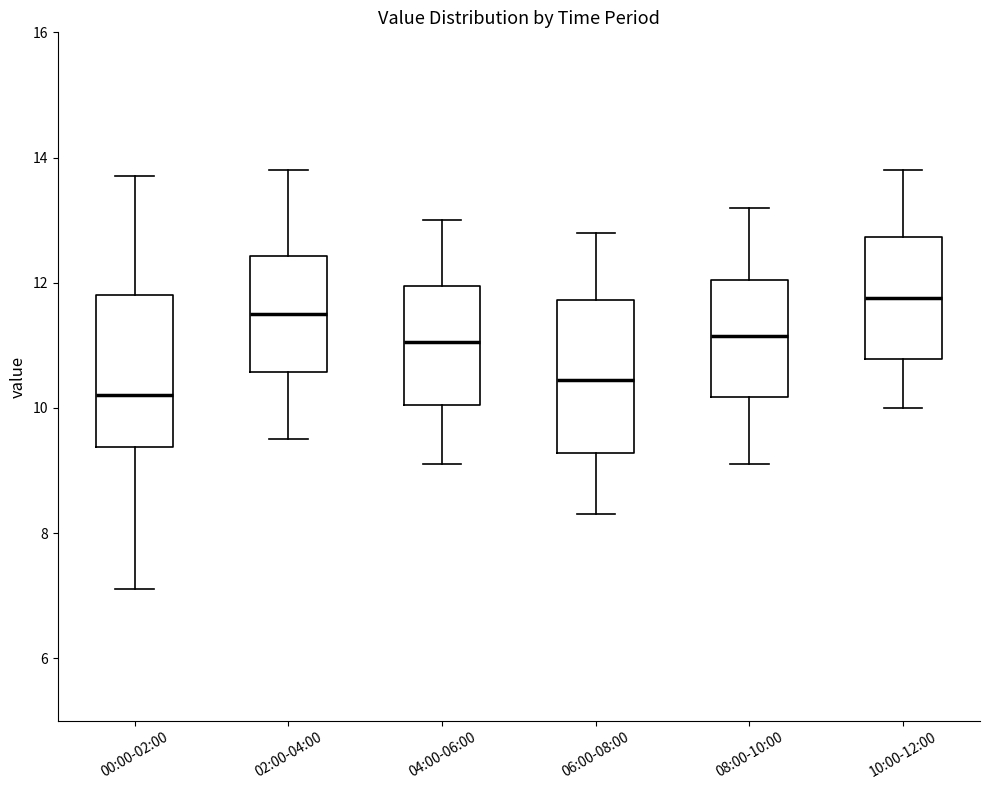

Reading left to right, transcribe this box plot: for each box, give where its median line is, the range the box spans, and where its two whiskers end, as read against the y-axis. The values are not printed on the chart, so give them approximately, as read against the axis.

00:00-02:00: median 10.2, box 9.4 to 11.8, whiskers 7.2 to 13.8
02:00-04:00: median 11.6, box 10.6 to 12.4, whiskers 9.6 to 13.8
04:00-06:00: median 11.0, box 10.0 to 12.0, whiskers 9.2 to 13.0
06:00-08:00: median 10.4, box 9.2 to 11.8, whiskers 8.4 to 12.8
08:00-10:00: median 11.2, box 10.2 to 12.0, whiskers 9.2 to 13.2
10:00-12:00: median 11.8, box 10.8 to 12.8, whiskers 10.0 to 13.8